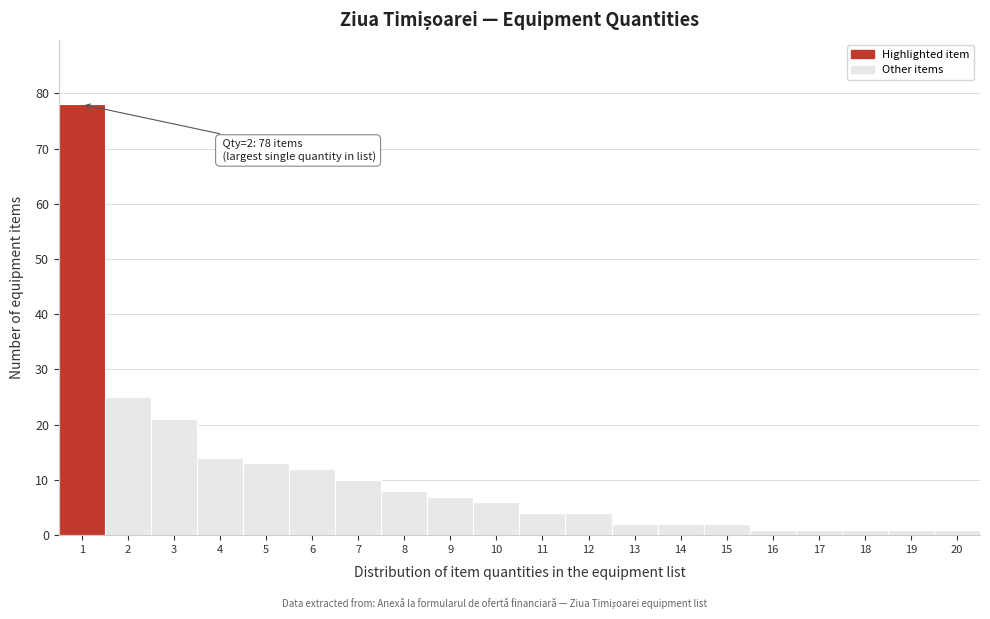

Reading left to right, what are all the values shown in this chart?

78	25	21	14	13	12	10	8	7	6	4	4	2	2	2	1	1	1	1	1